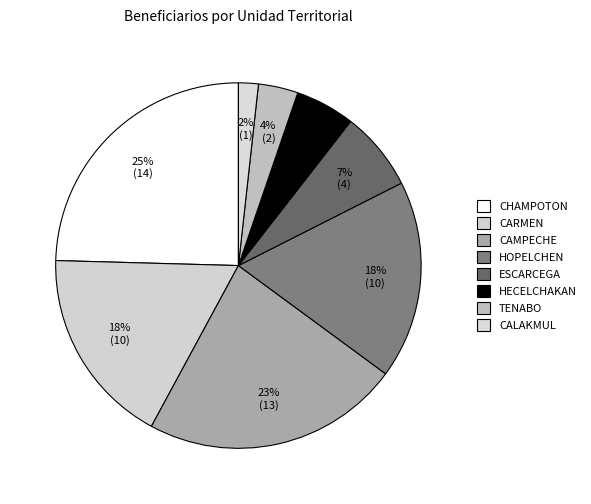

Does ESCARCEGA account for over 50% of the chart?

No